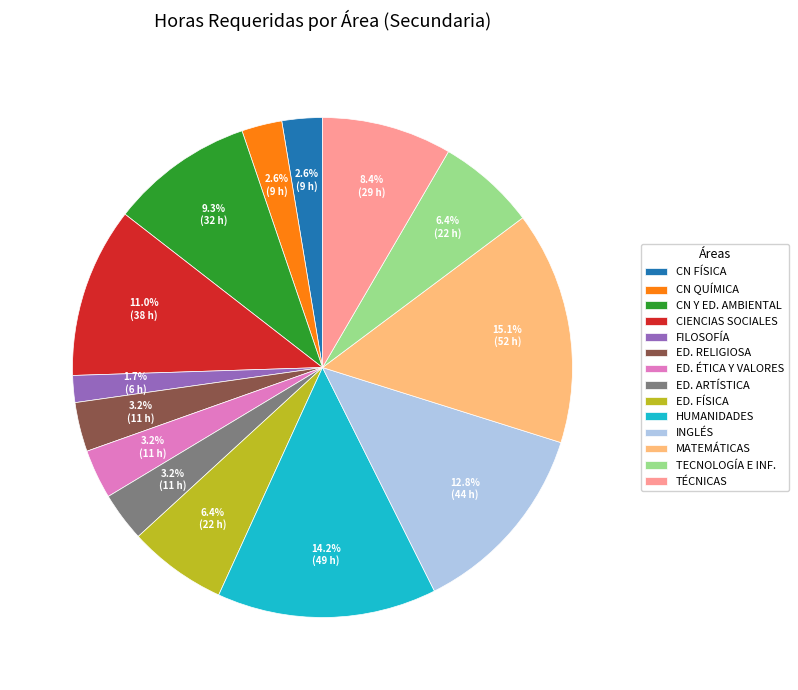

What is the ratio of the value at CIENCIAS SOCIALES to the value at CN QUÍMICA?

4.2